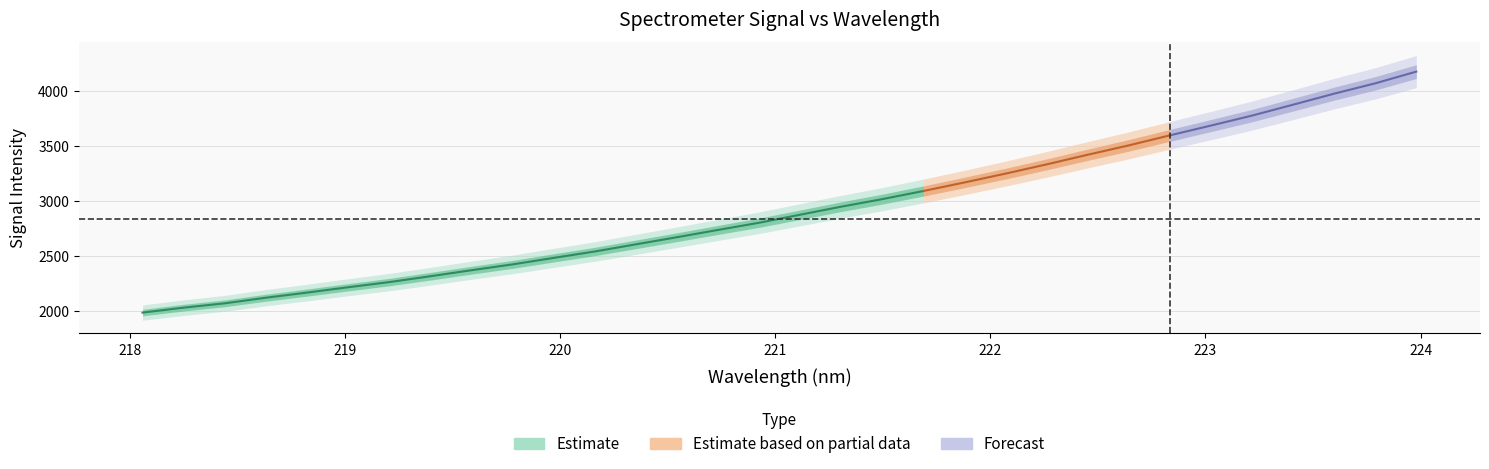

What is the change in value from 12 to 24?

+901.7